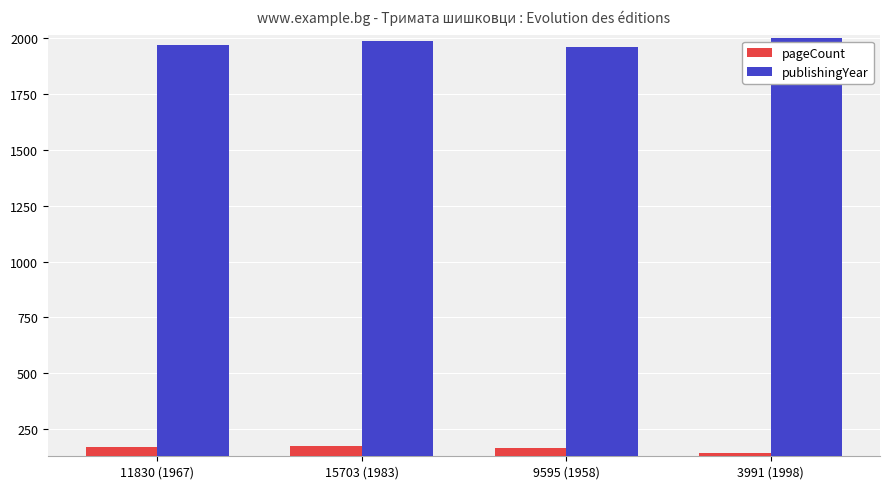

What is the label of the 2nd bar from the left?

15703 (1983)